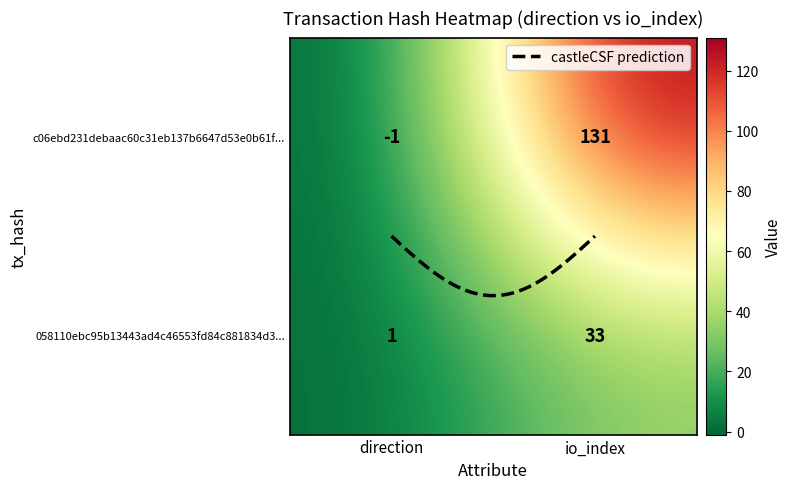

What is the maximum value shown in the chart?

131